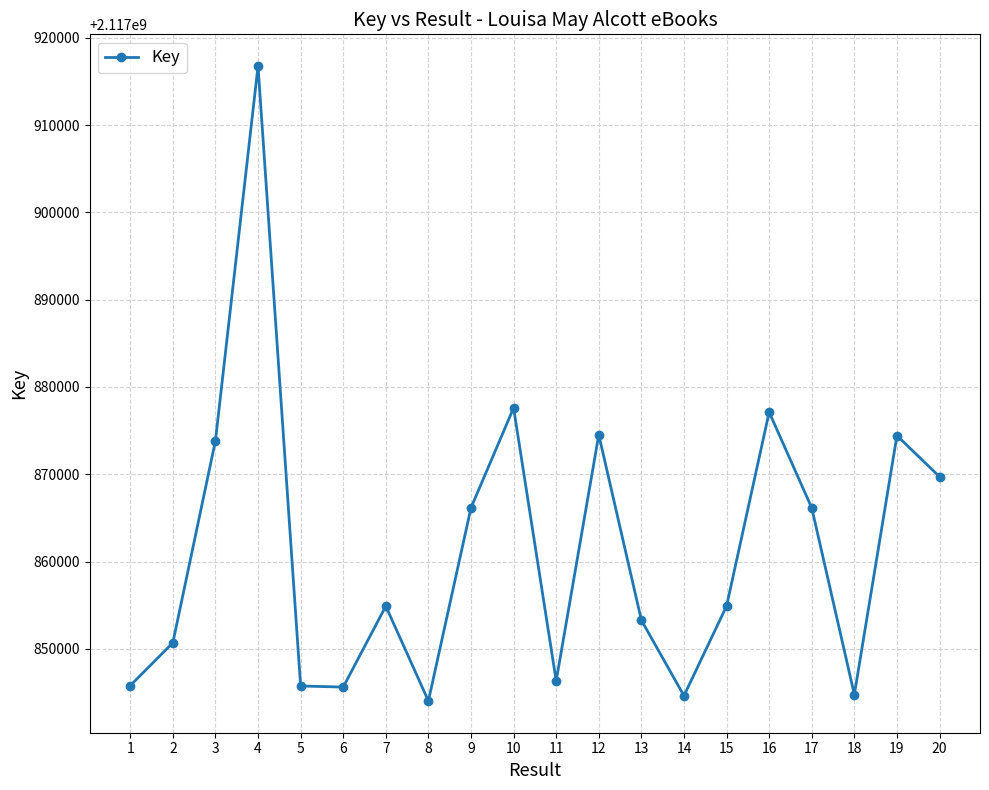

Where is the first local maximum?

4